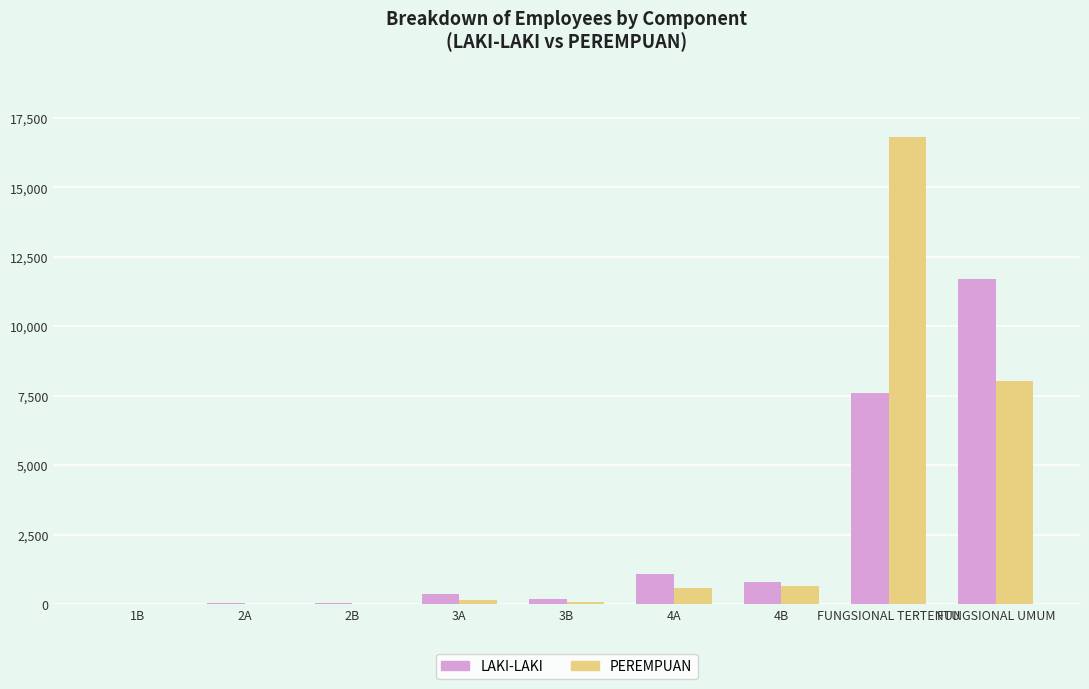

Which series has the largest range (max minus min)?

PEREMPUAN